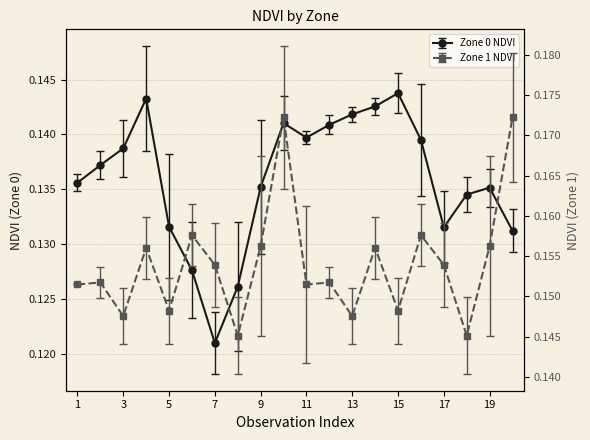

Does the chart display data point markers on the line(s)?

Yes